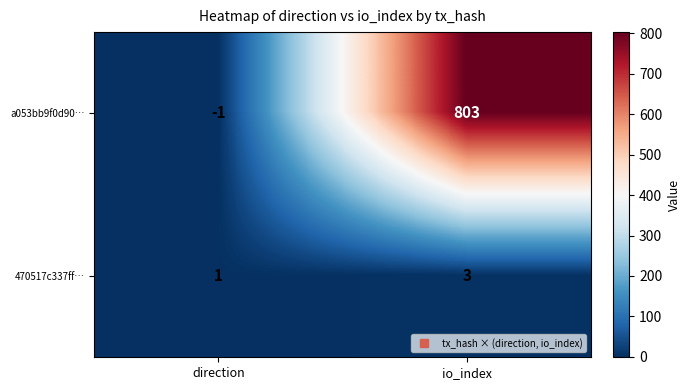

Which series has the largest total across all categories?

a053bb9f0d90…